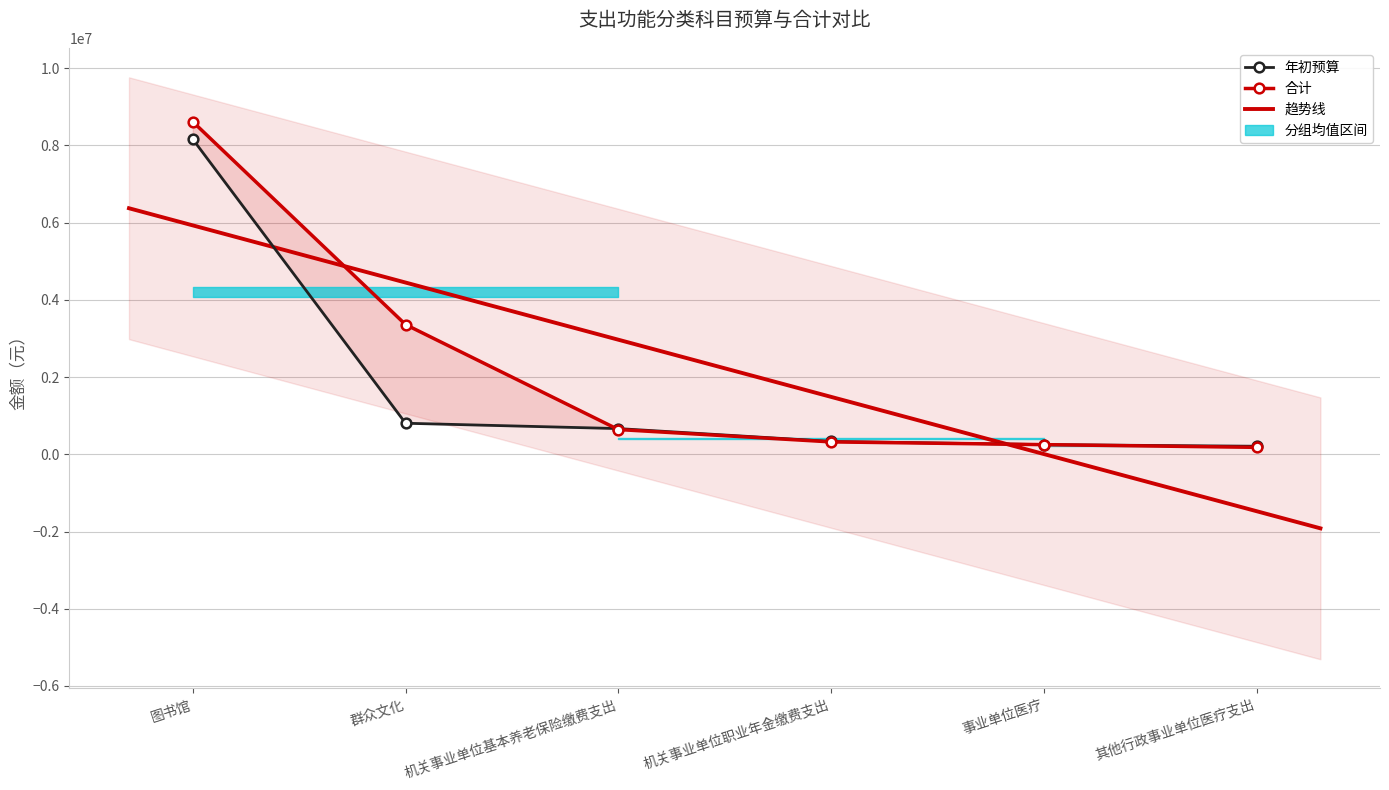

Which series has the largest range (max minus min)?

合计